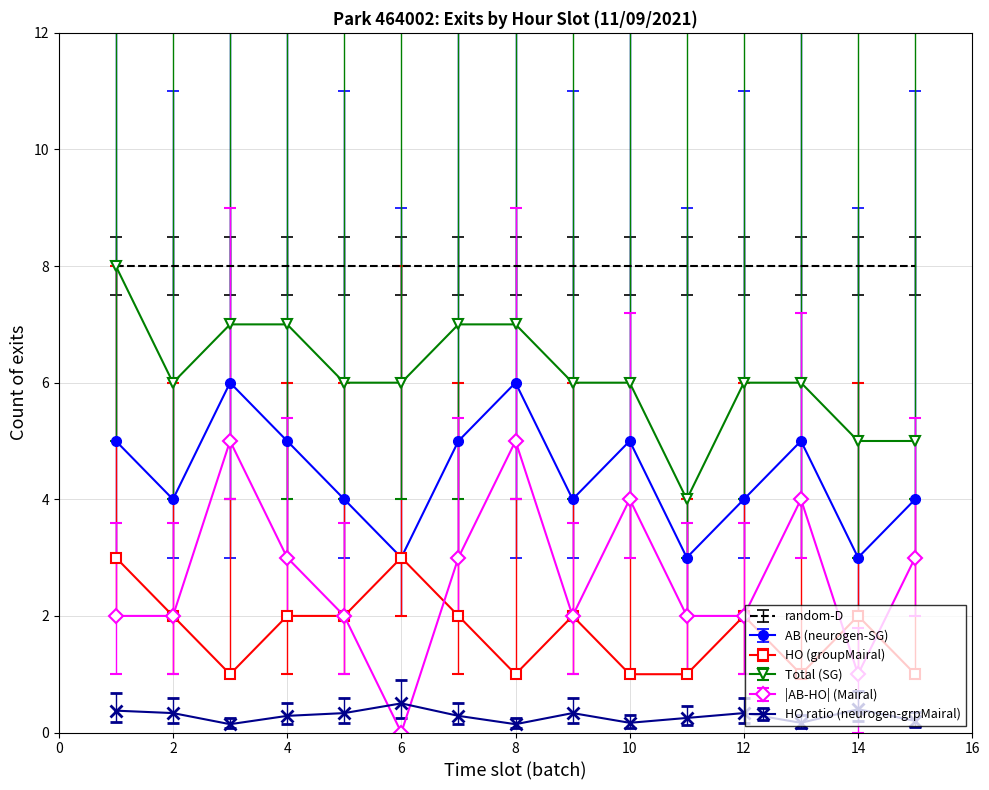

What is the greatest value displayed?

8.0